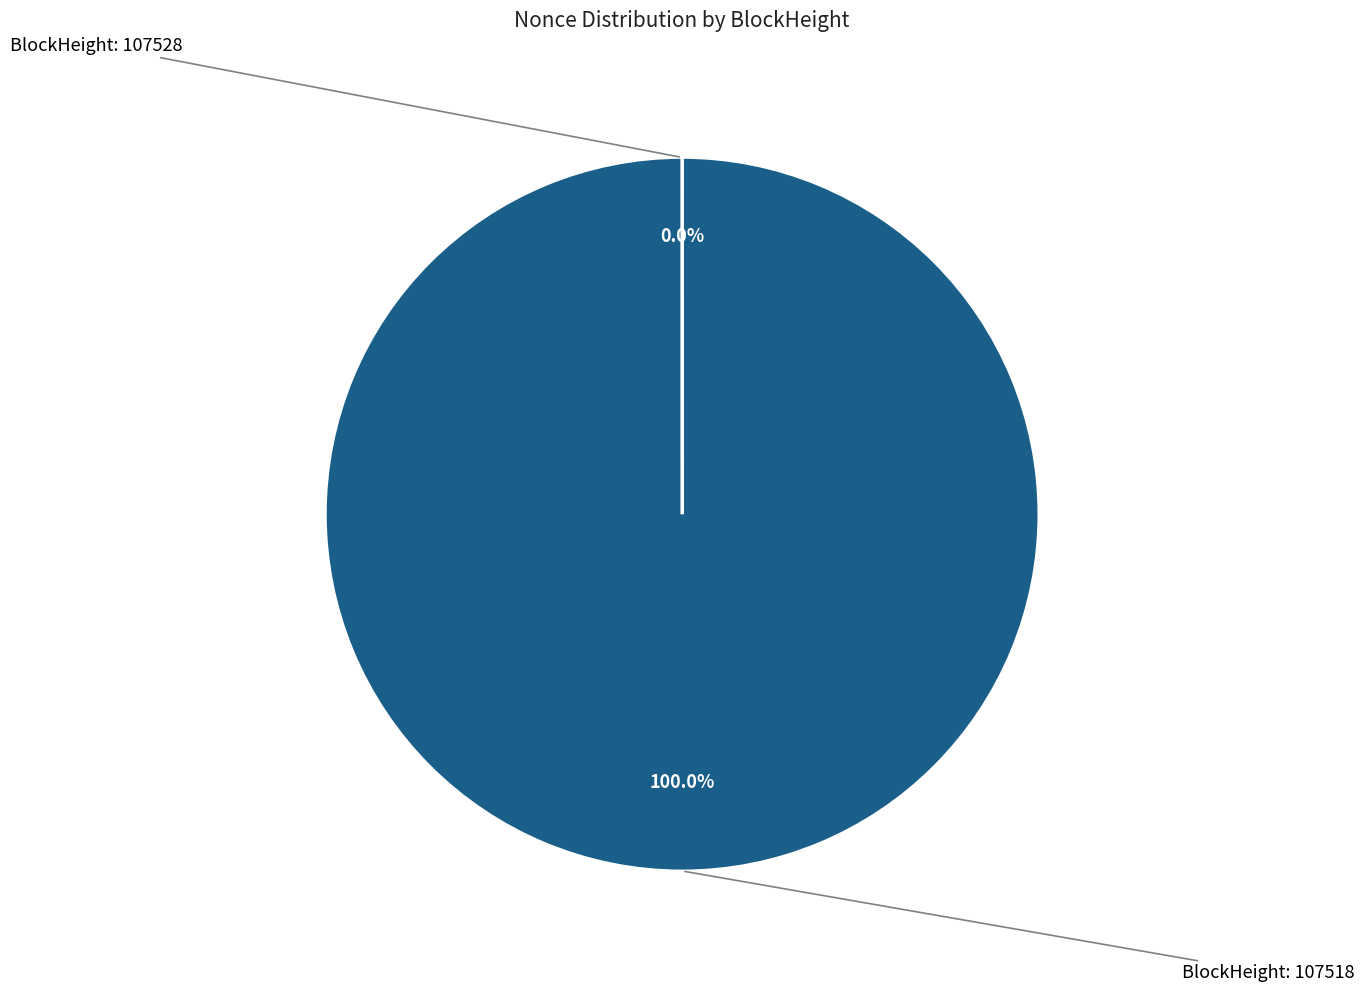

Does any single category account for the majority?

Yes